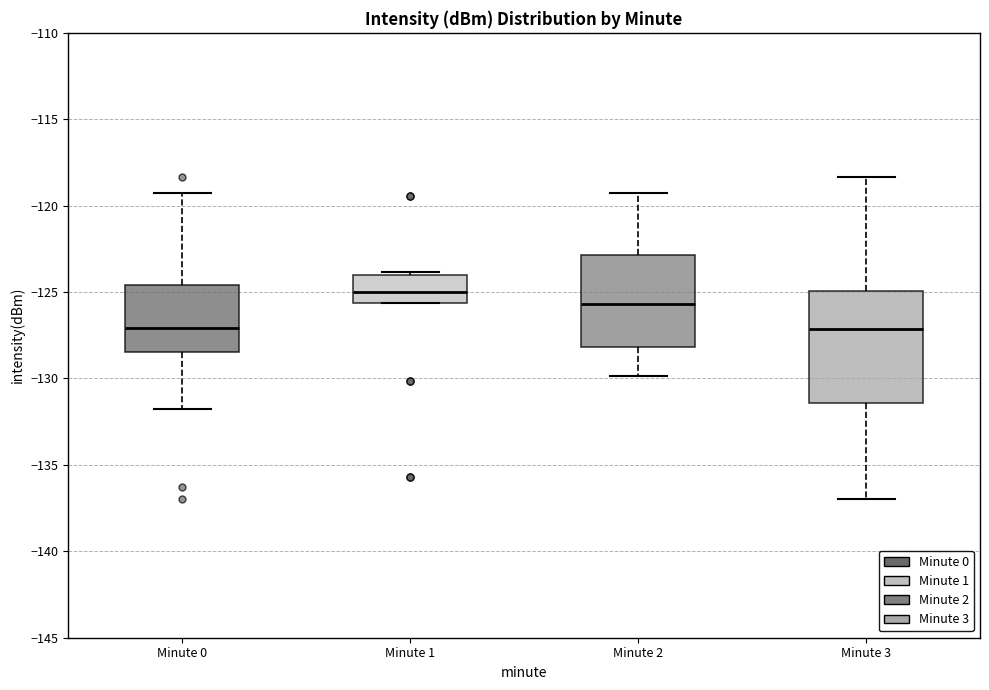

Reading left to right, transcribe this box plot: for each box, give where its median line is, the range the box spans, and where its two whiskers end, as read against the y-axis. The values are not printed on the chart, so give them approximately, as read against the axis.

Minute 0: median -127.0, box -128.5 to -124.5, whiskers -131.5 to -119.5
Minute 1: median -125.0, box -125.5 to -124.0, whiskers -125.5 to -124.0
Minute 2: median -125.5, box -128.0 to -123.0, whiskers -130.0 to -119.5
Minute 3: median -127.0, box -131.5 to -125.0, whiskers -137.0 to -118.5